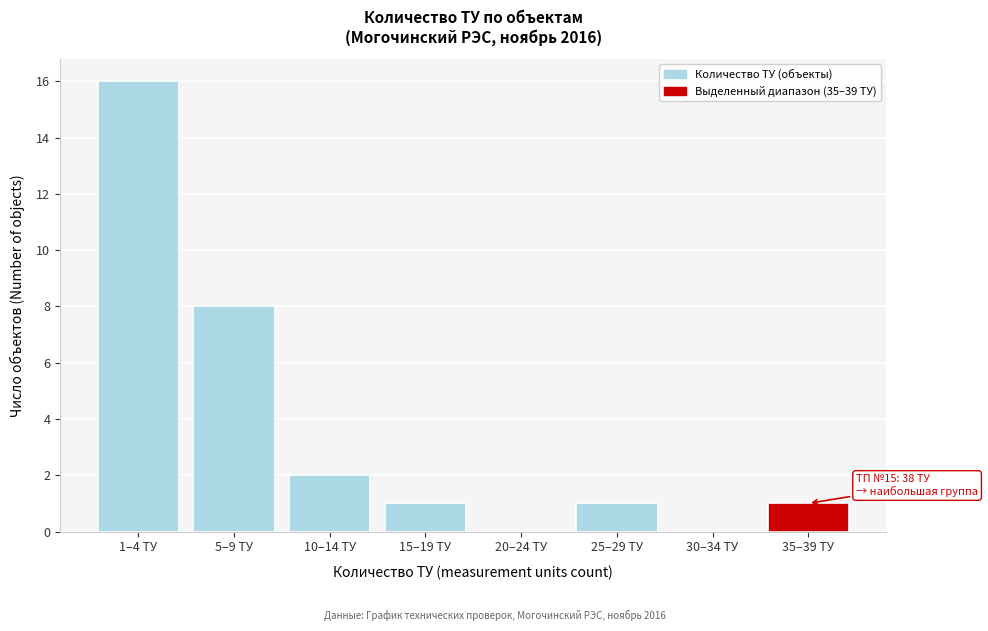

Reading left to right, list all the values displayed in this chart.

1–4 ТУ=16	5–9 ТУ=8	10–14 ТУ=2	15–19 ТУ=1	20–24 ТУ=0	25–29 ТУ=1	30–34 ТУ=0	35–39 ТУ=1